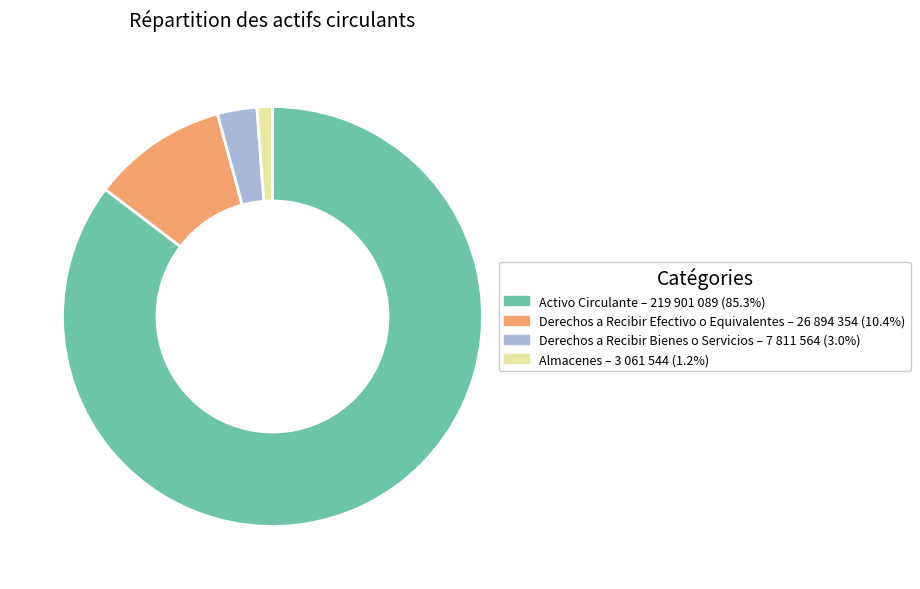

What is the ratio of the value at Derechos a Recibir Bienes o Servicios to the value at Almacenes?

2.6